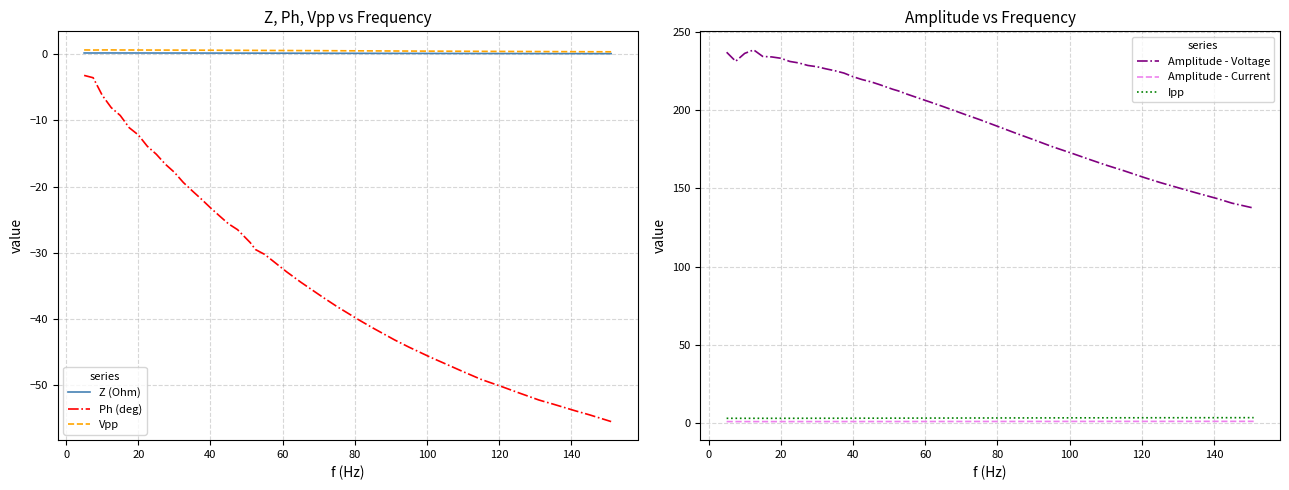

True or false: Z (Ohm) and Ph (deg) cross at least once.

False